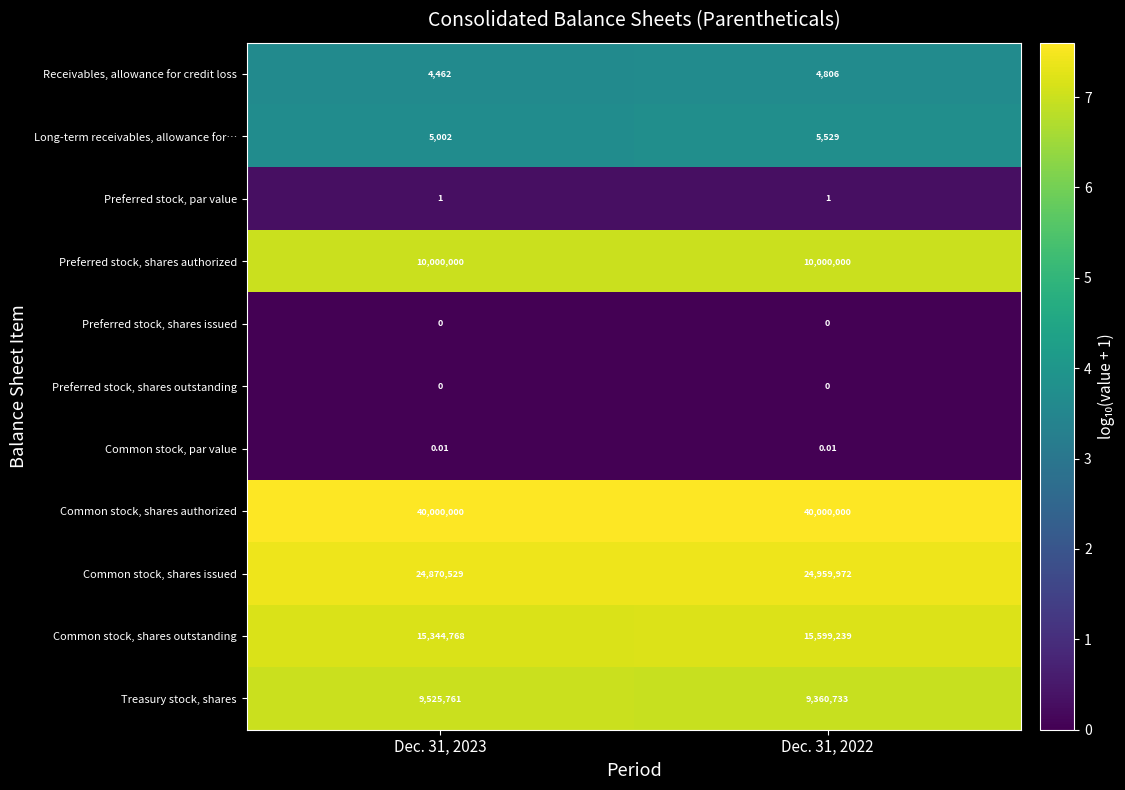

Which series has the largest total across all categories?

Common stock, shares authorized